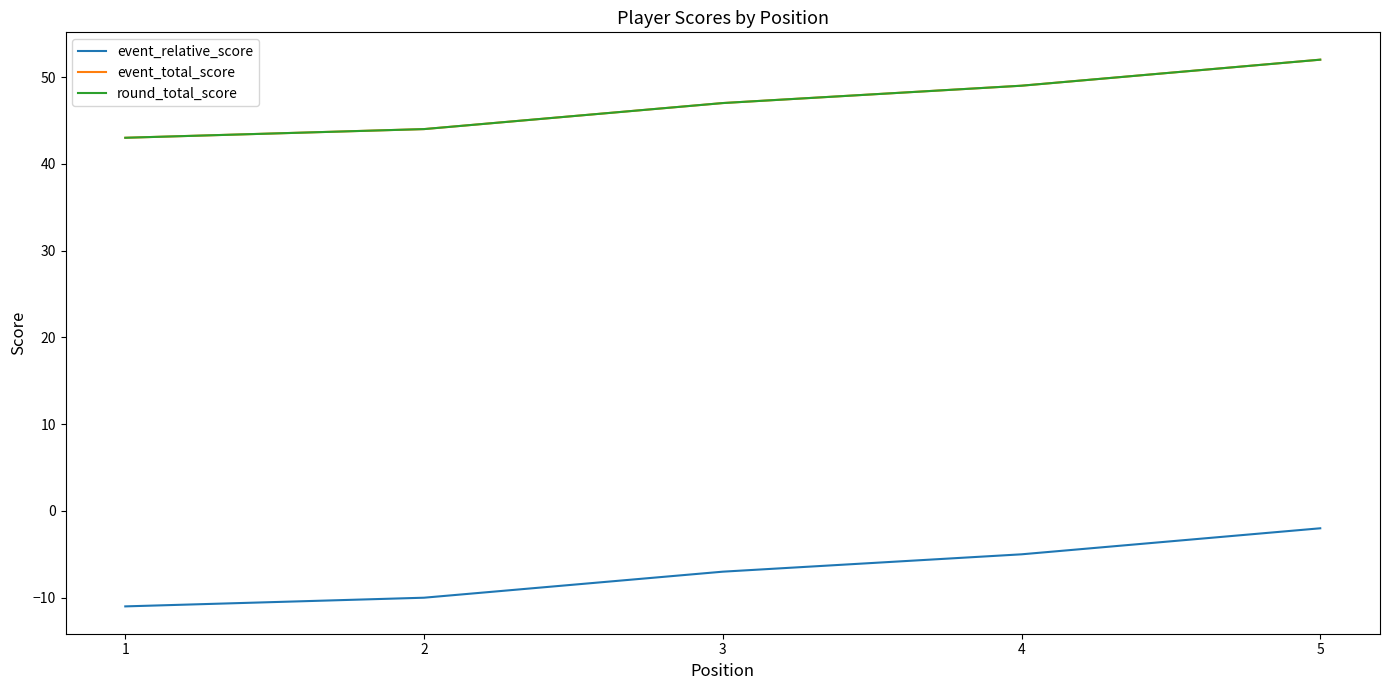

What is the total value across all series at 1?

75